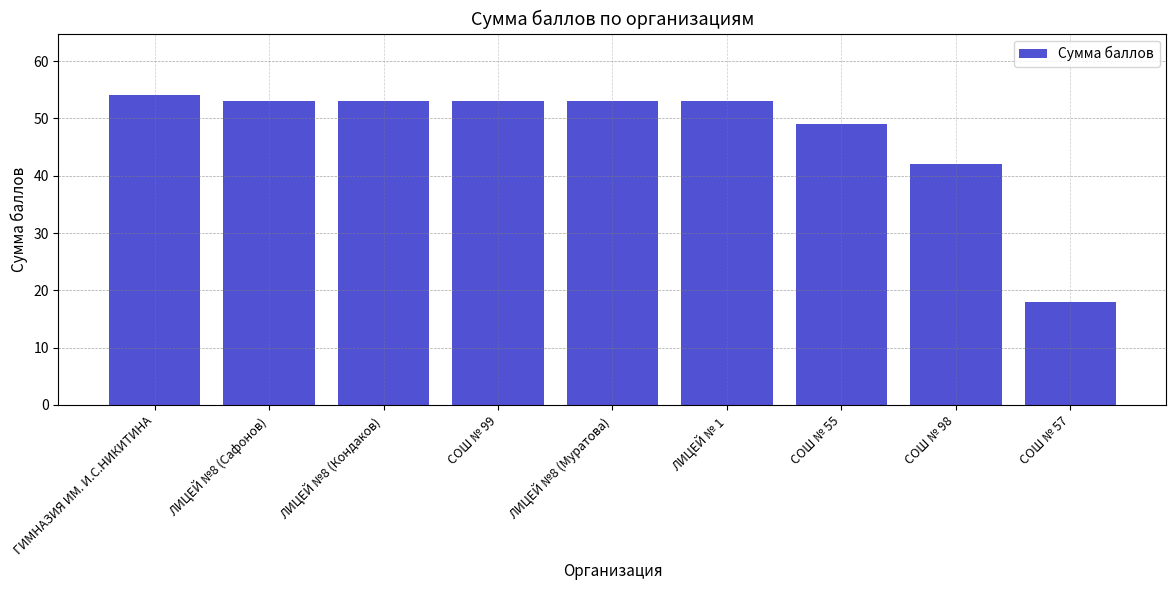

How many data points are less than 53?

3